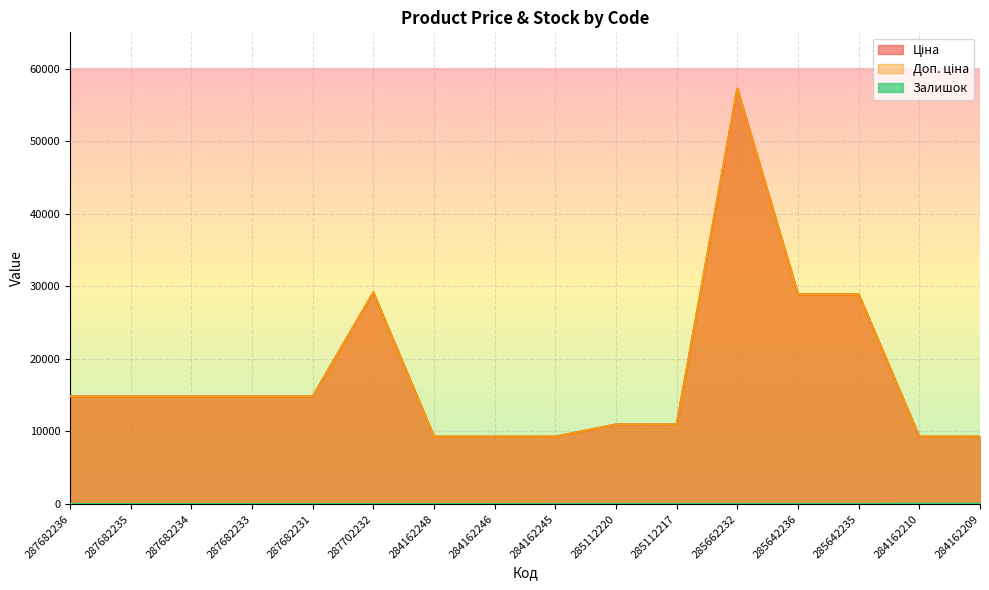

Where is Залишок nearest to the value 27?

285112220